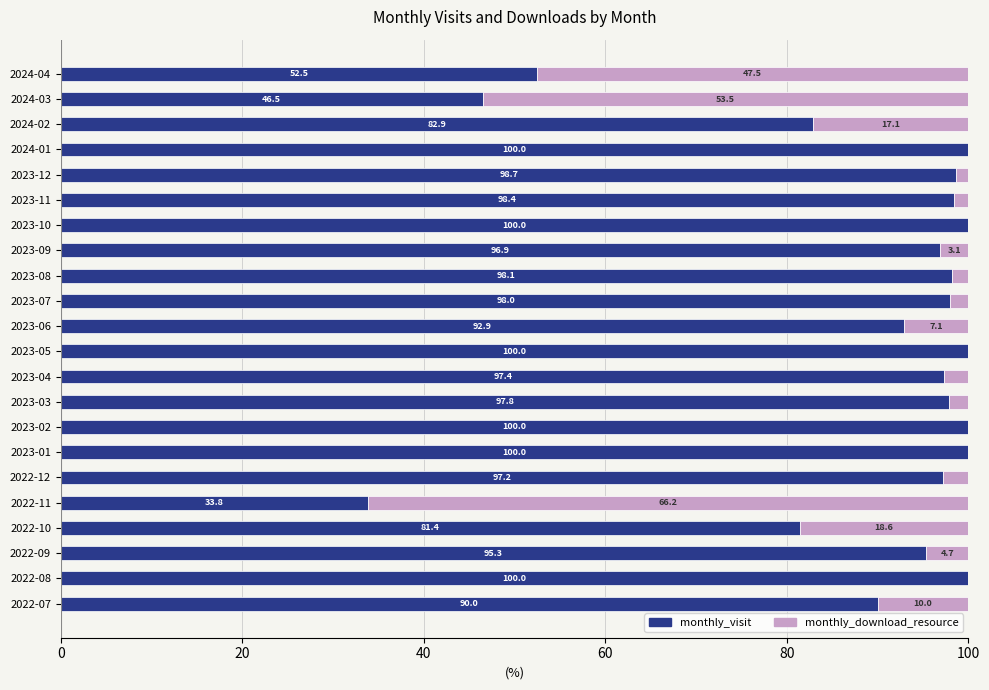

What is the maximum value for monthly_visit?

100.0